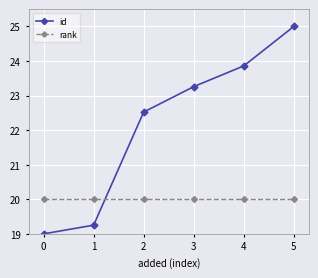

Between which two adjacent categories do rank and id first intersect?

1 and 2